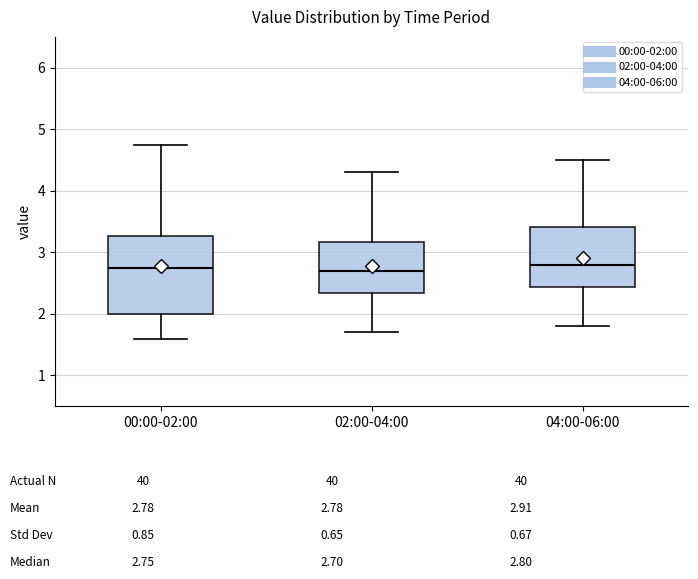

Which box is the tallest, from its lower edge to its upper edge?

00:00-02:00